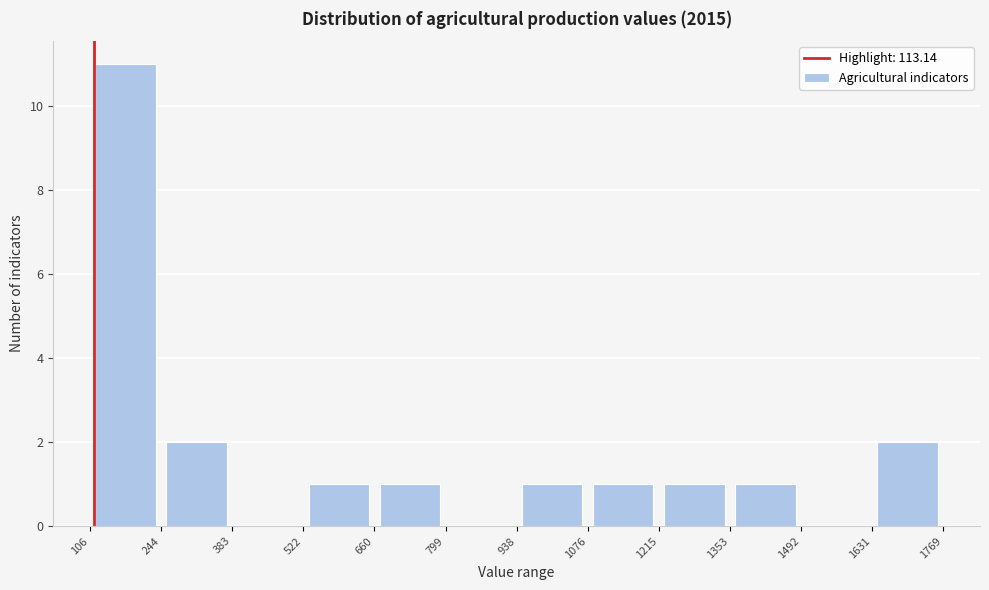

Reading left to right, transcribe this chart: for each bar, give the range it covers on the x-axis and its height. The values are not printed on the chart, so give them approximately, as read against the axis.

106 to 244: 11
244 to 383: 2
383 to 522: 0
522 to 660: 1
660 to 799: 1
799 to 938: 0
938 to 1076: 1
1076 to 1215: 1
1215 to 1353: 1
1353 to 1492: 1
1492 to 1631: 0
1631 to 1769: 2